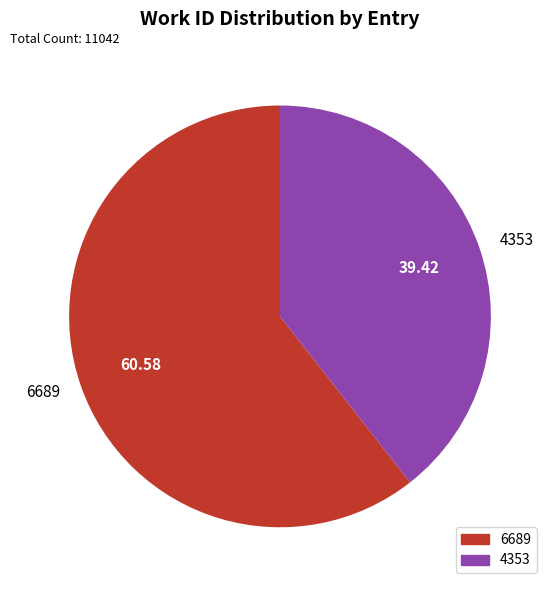

Does 6689 represent more than half of the total?

Yes